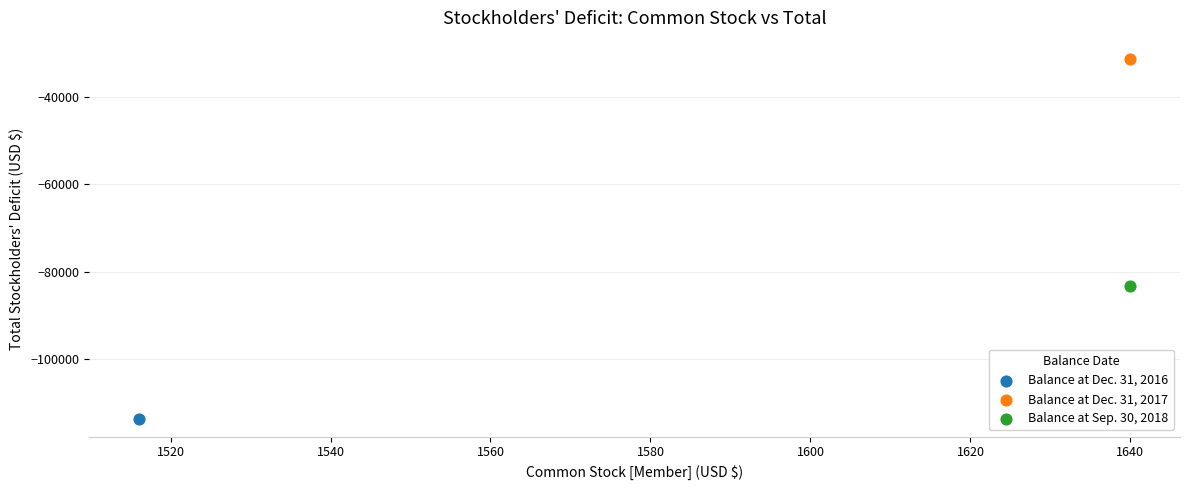

Which series contains the highest Y value?

Balance at Dec. 31, 2017